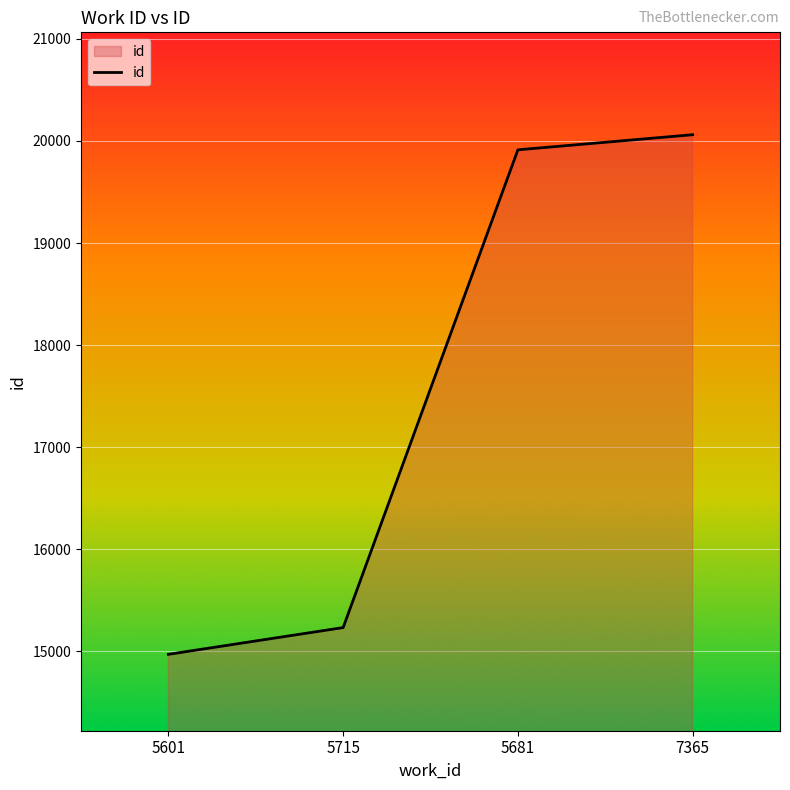

What is the sum of all values?

70176